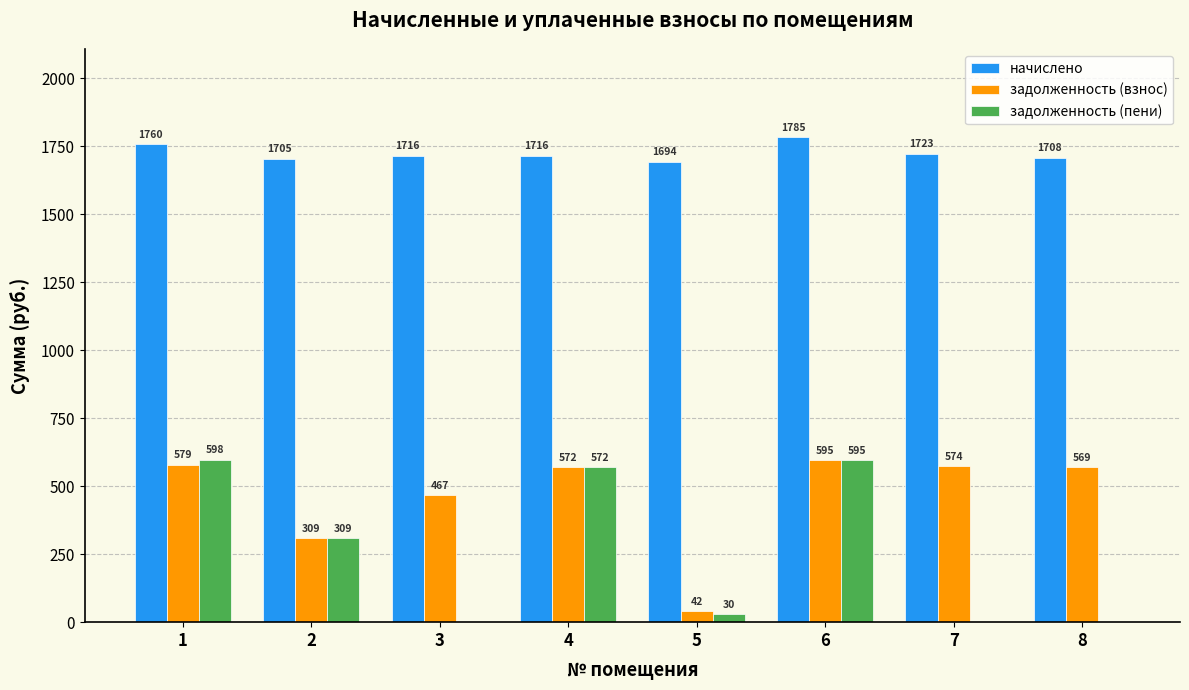

Which category has the highest value across all series?

6